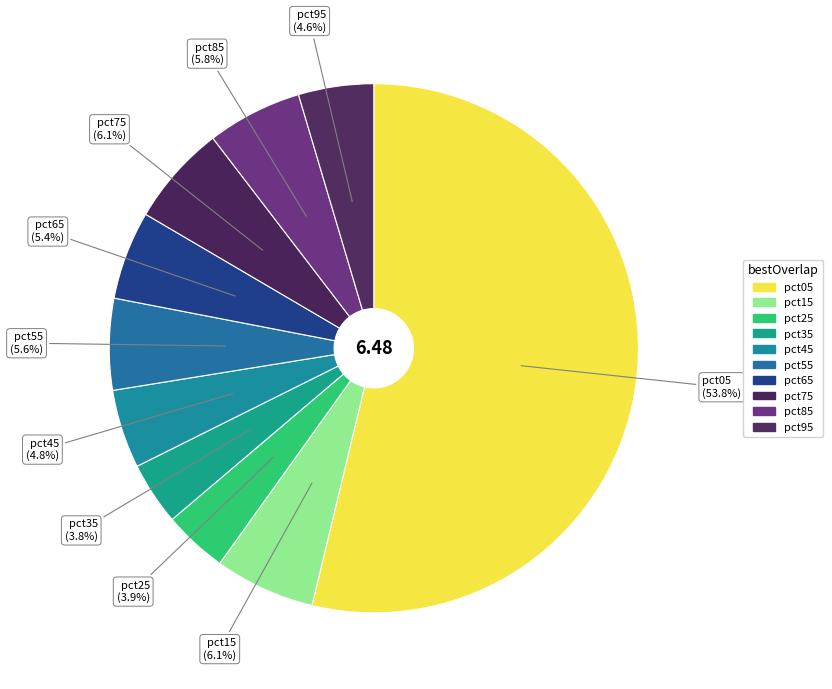

What is the largest slice in the pie chart?

pct05